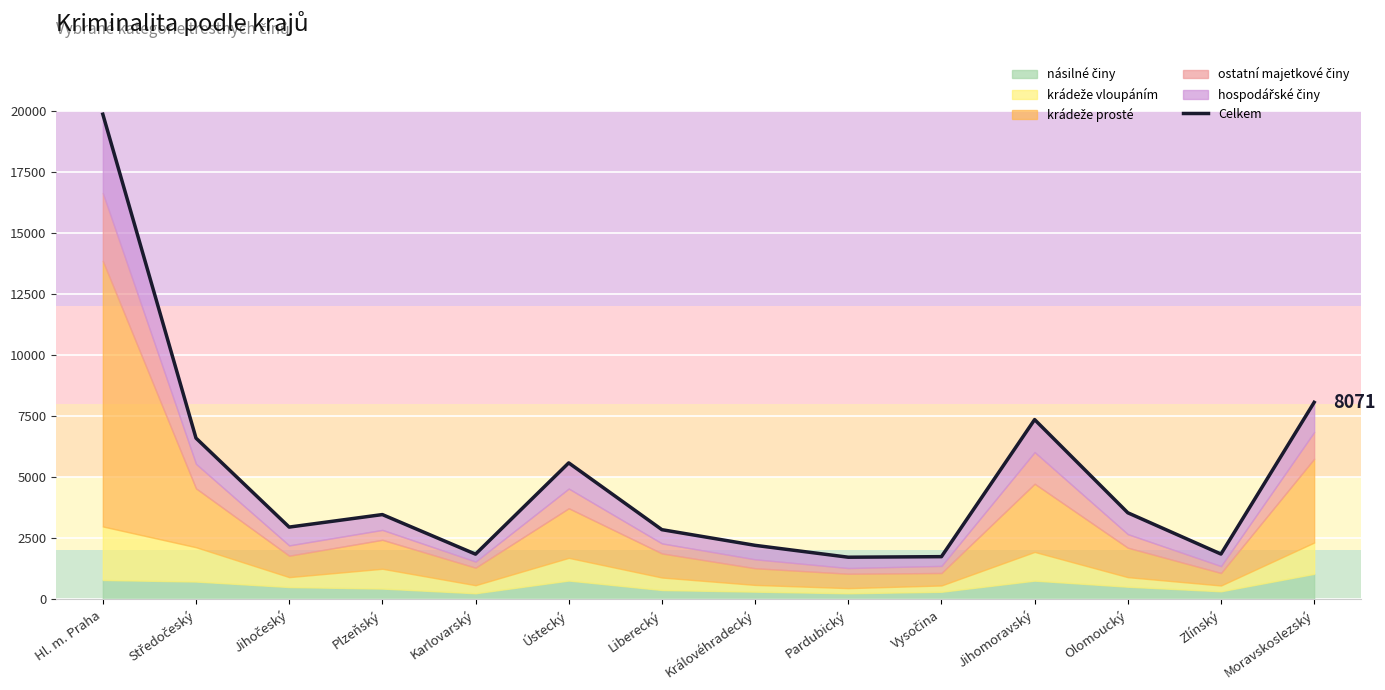

At which category does the data reach its first local peak?

Plzeňský